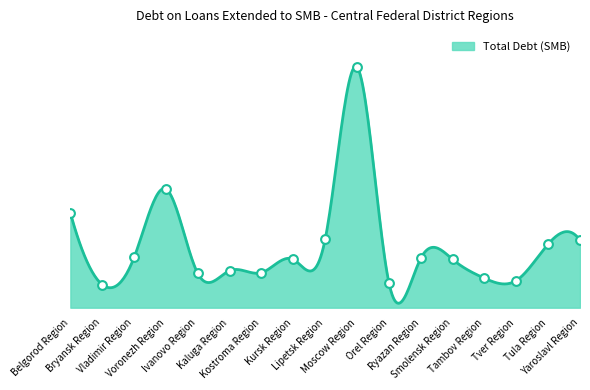

Which has a higher value, Ivanovo Region or Orel Region?

Ivanovo Region